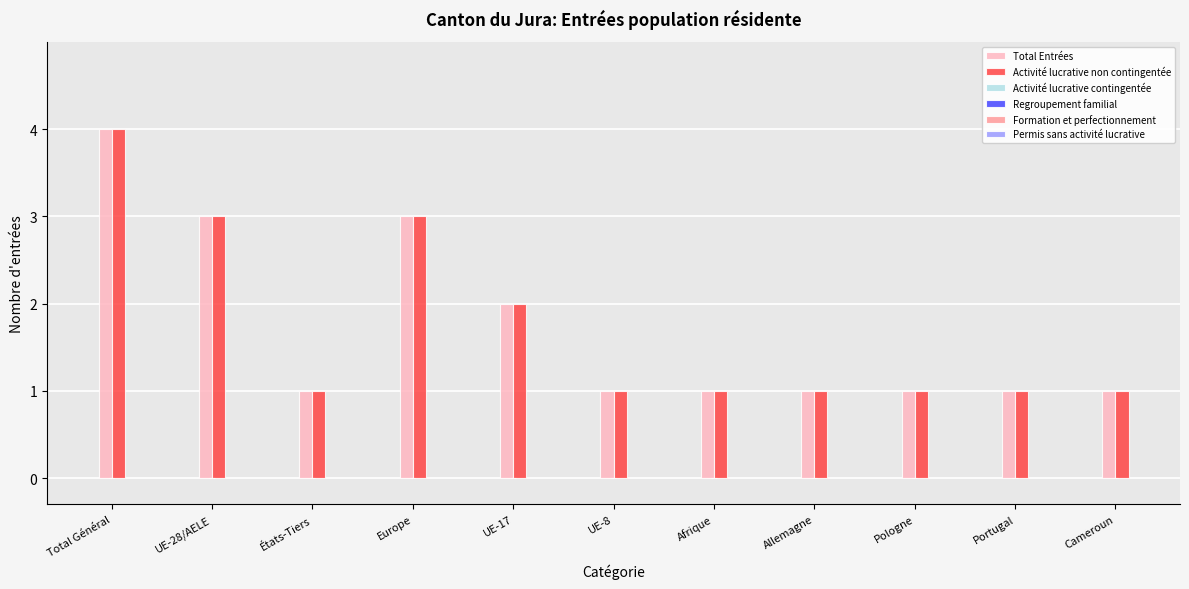

Is it true that Total Entrées equals 3 at Europe?

True